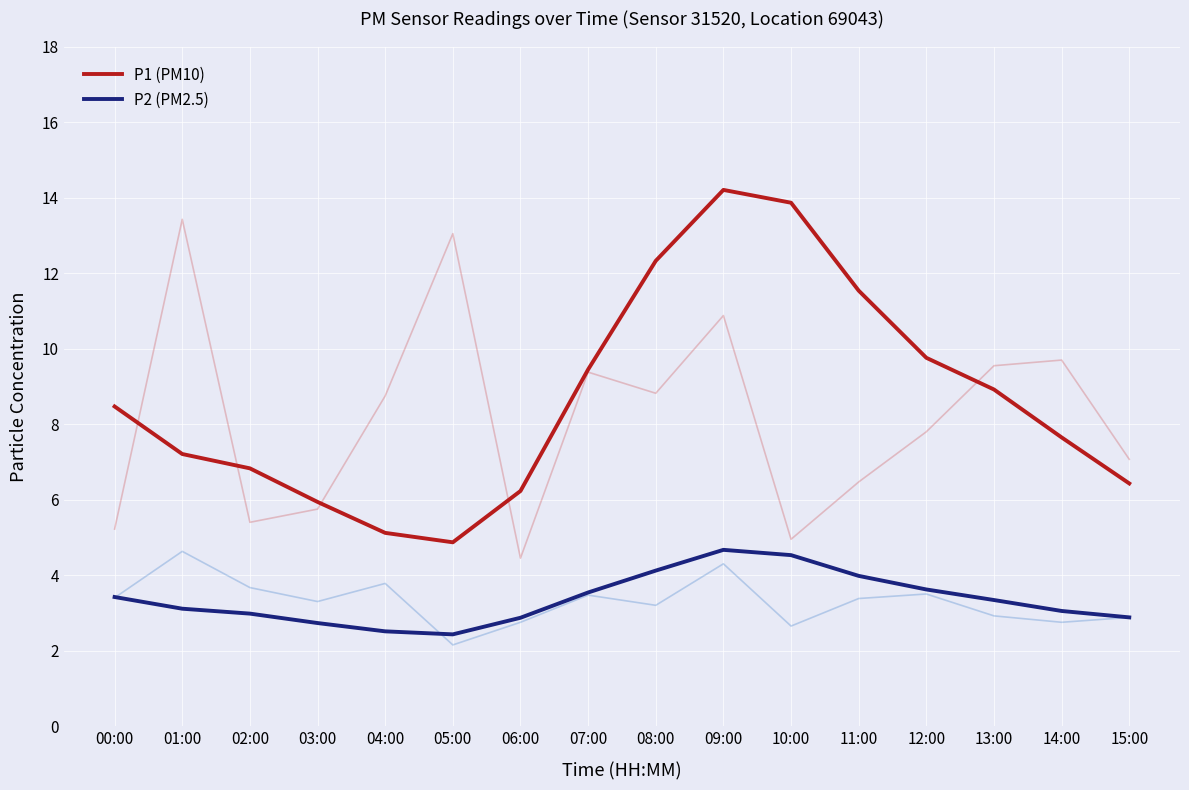

Which series changed the most between 03:00 and 07:00?

P1 (PM10)